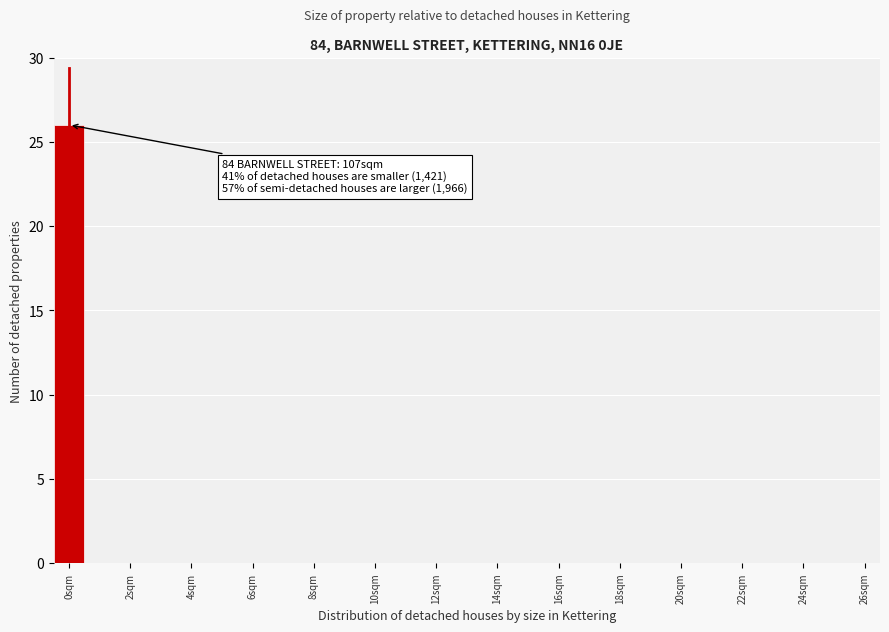

Which range on the x-axis has the tallest bar?

-0.5 to 0.5